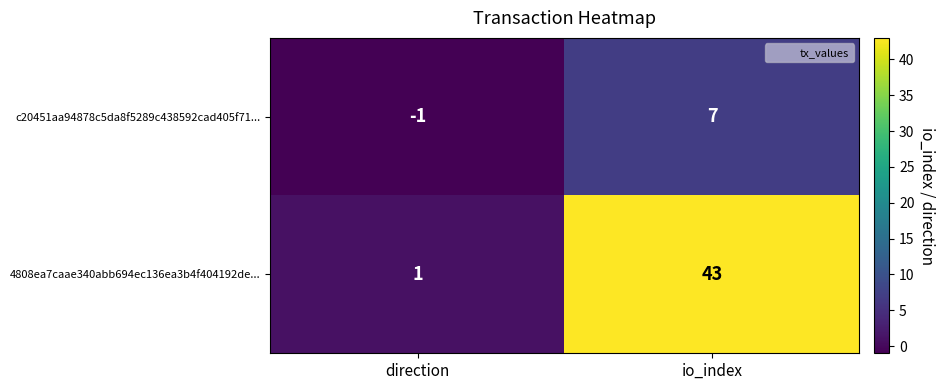

List the labels in order of 4808ea7caae340abb694ec136ea3b4f404192de... value, largest first.

io_index, direction